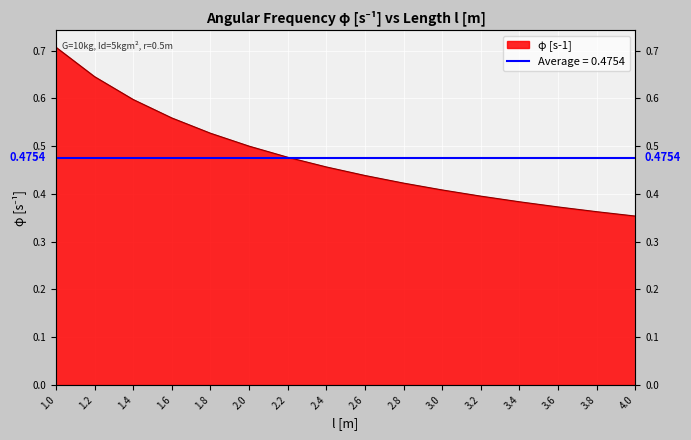

What is the value of the 7th point from the left?

0.5